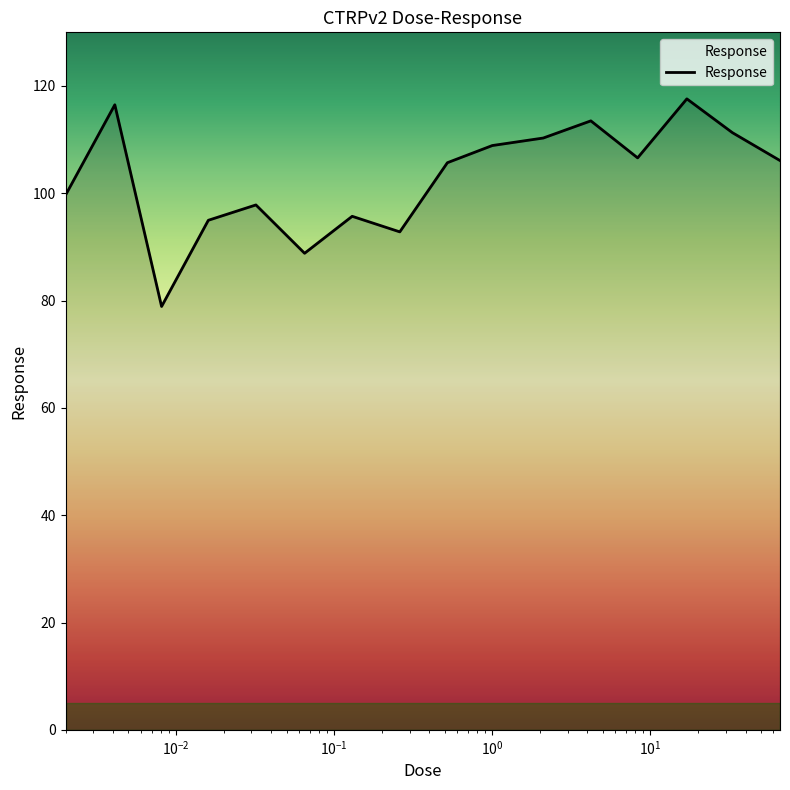

What is the greatest value displayed?

117.6